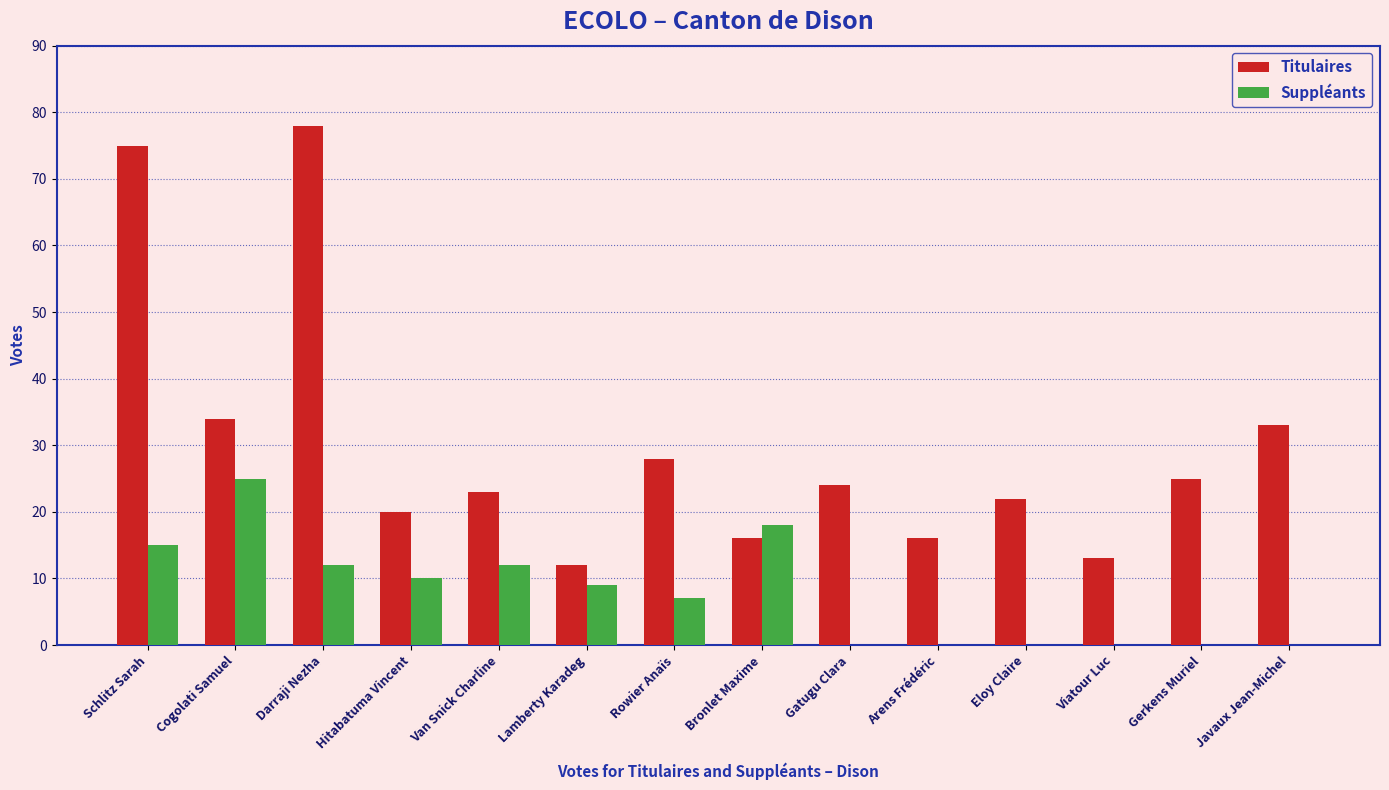

The value of Titulaires at Lamberty Karadeg is 20. True or false?

False